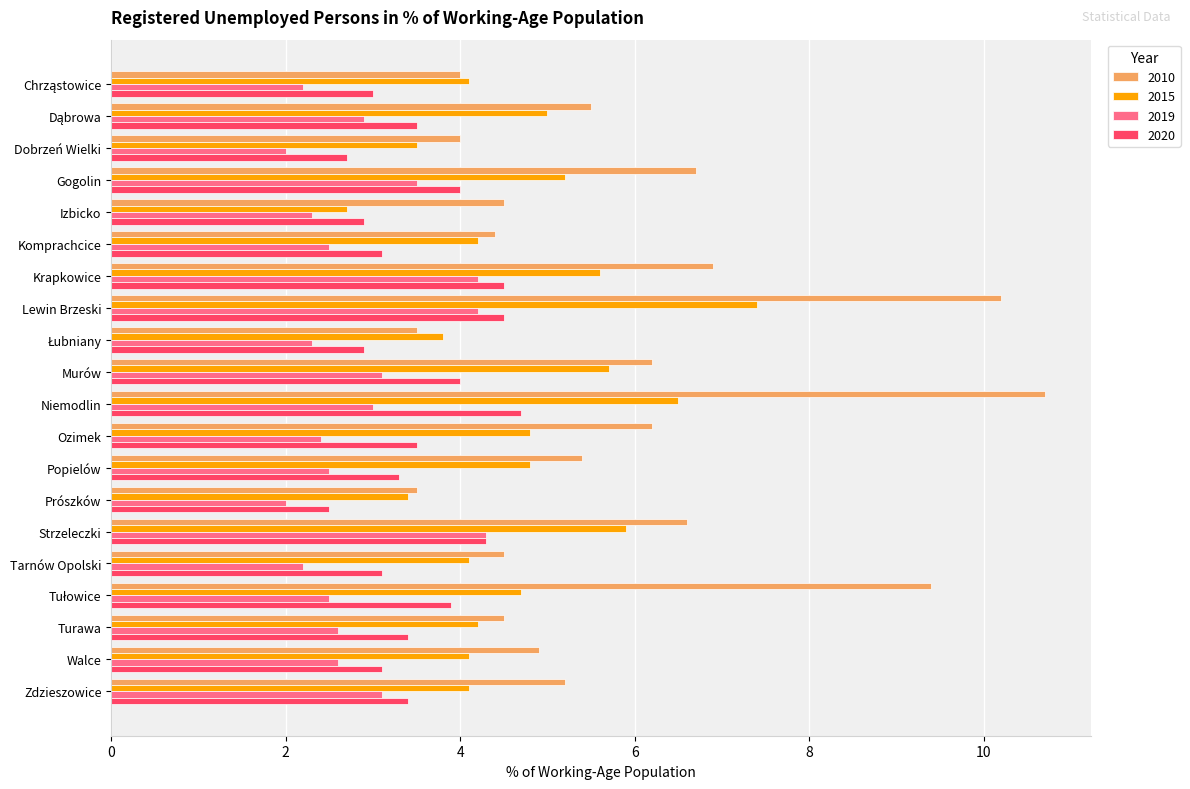

Which series has the largest range (max minus min)?

2010